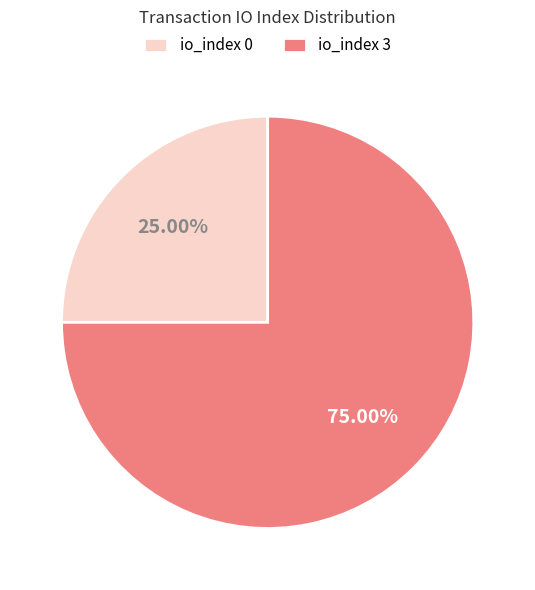

How many slices are in this pie chart?

2